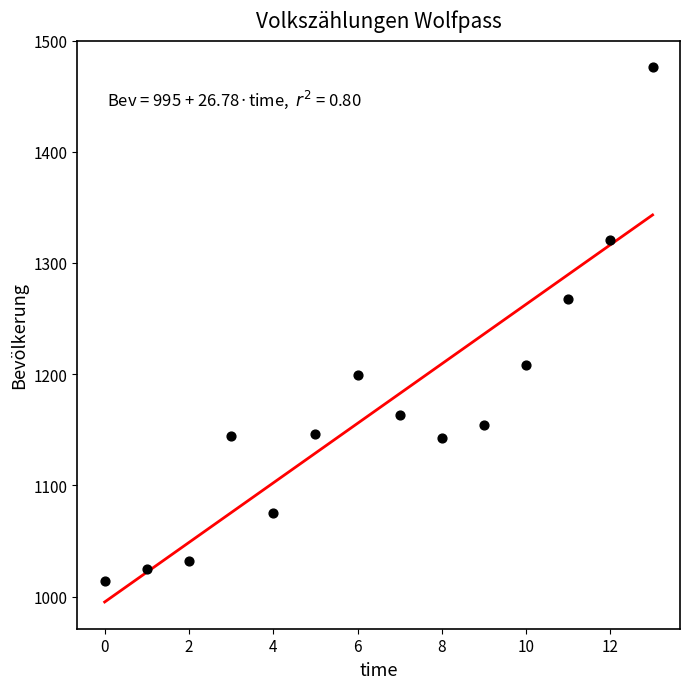

What is the range of Y values (max minus min)?

462